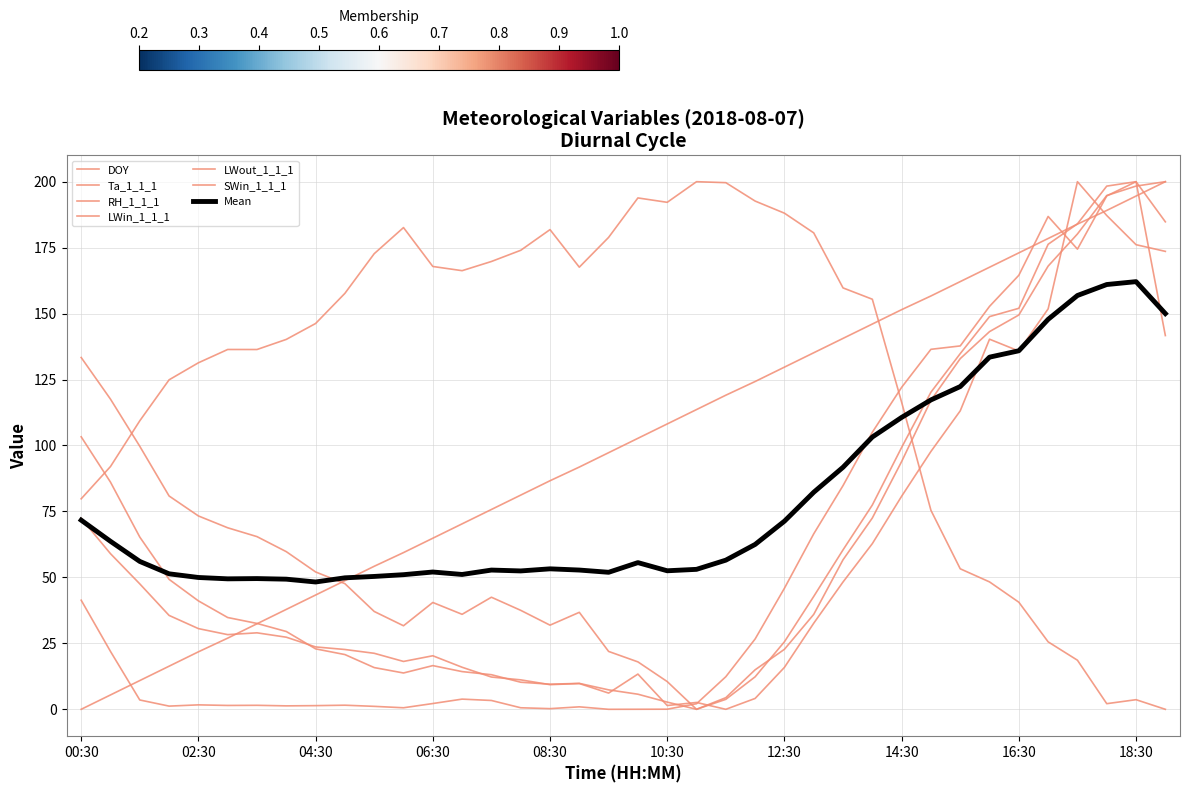

At which label does LWin_1_1_1 first exceed 34?

00:30